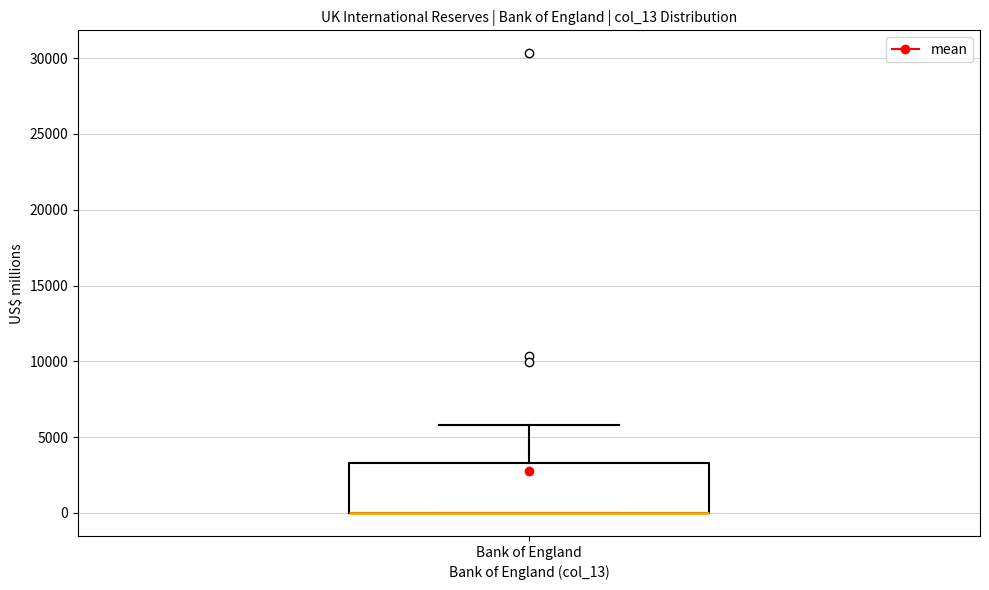

Read this box plot against the y-axis: the position of the median line, the range covered by the box, and the ends of both whiskers. The values are not printed on the chart, so give them approximately, as read against the axis.

median 0 (drawn on the box's lower edge), box 0 to 3500, whiskers 0 to 6000